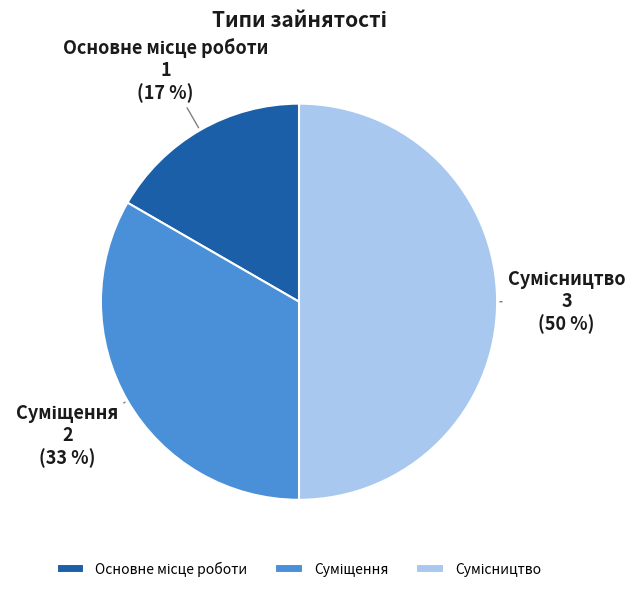

To the nearest percent, what is the average slice percentage?

33%